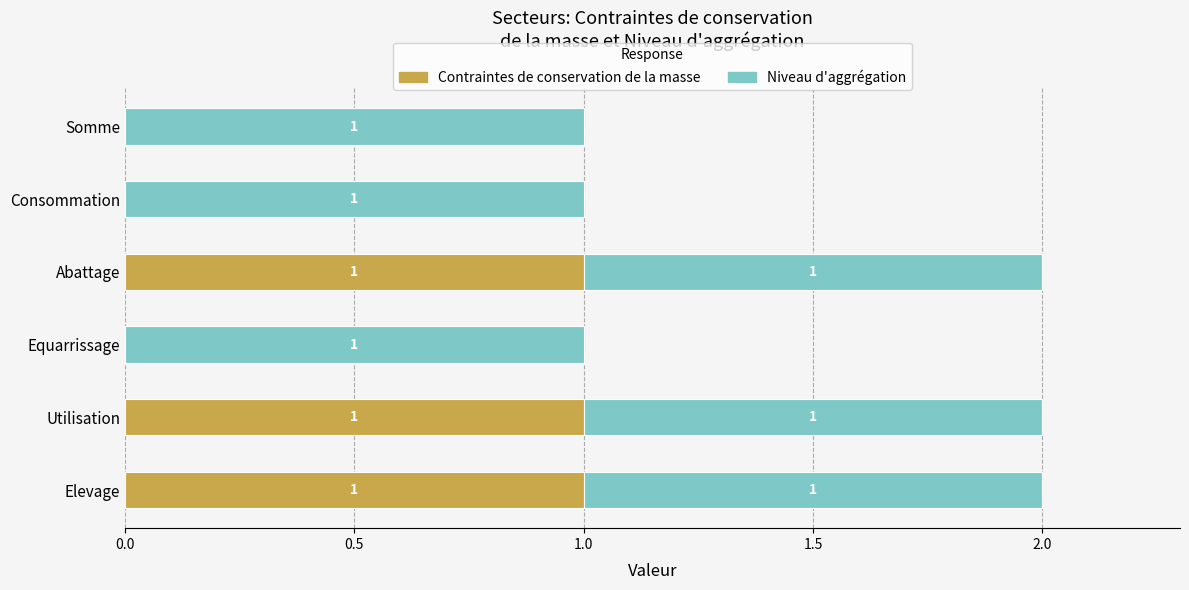

How many Contraintes de conservation de la masse values are between 0 and 1?

6